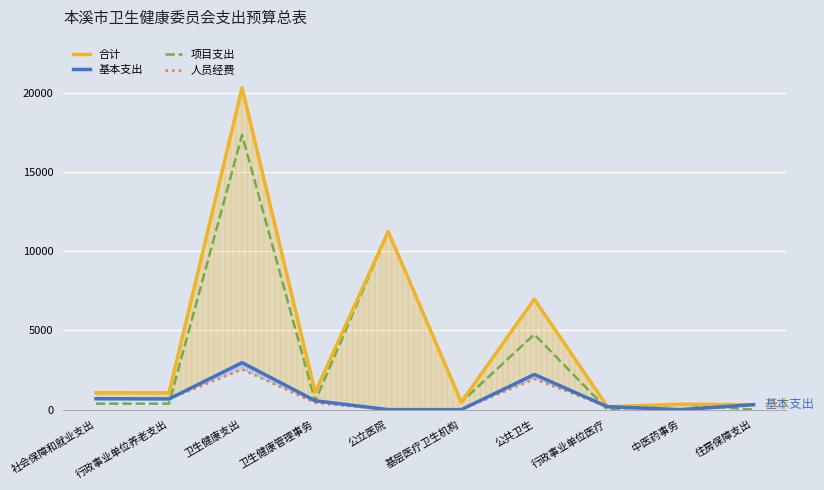

Where is 项目支出 nearest to the value 8676?

公立医院